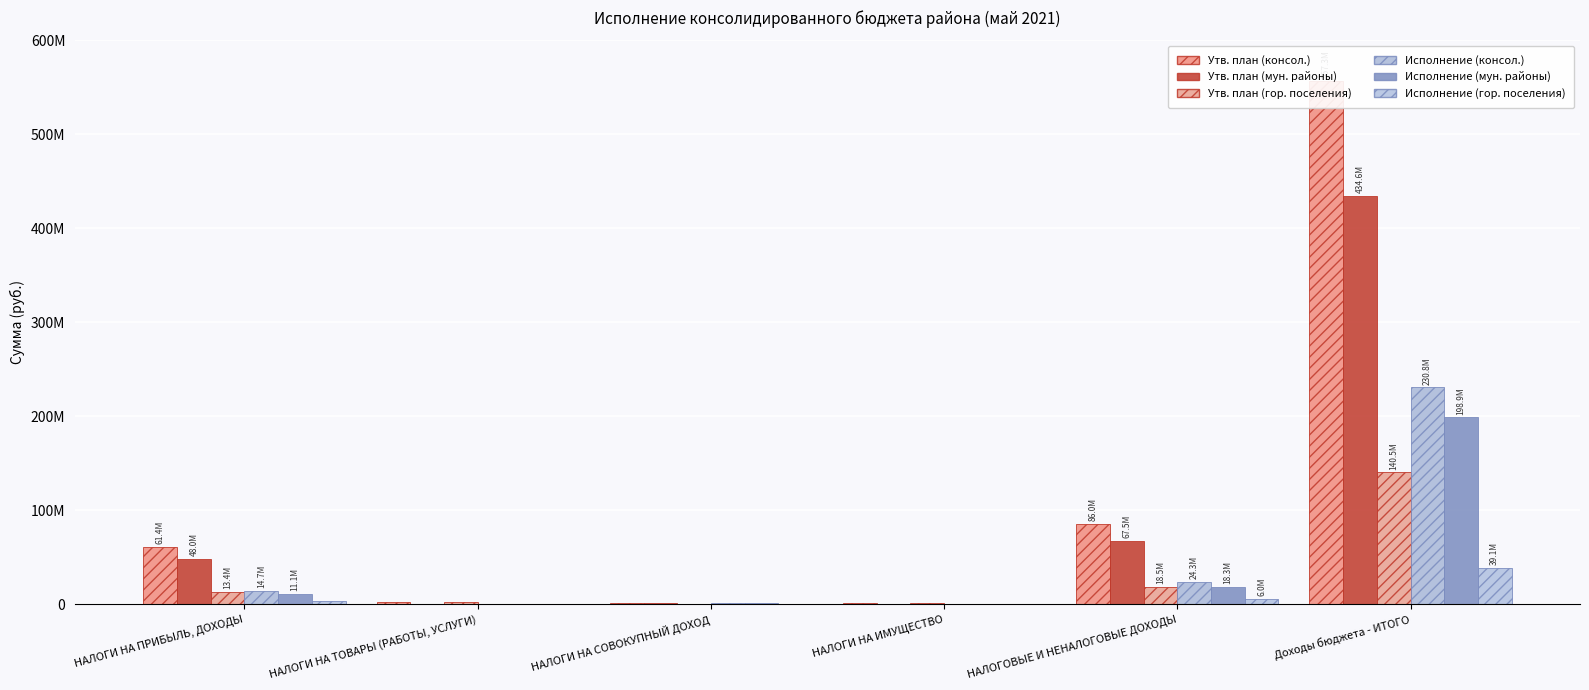

What are all the series names shown in the legend?

Утв. план (консол.), Утв. план (мун. районы), Утв. план (гор. поселения), Исполнение (консол.), Исполнение (мун. районы), Исполнение (гор. поселения)